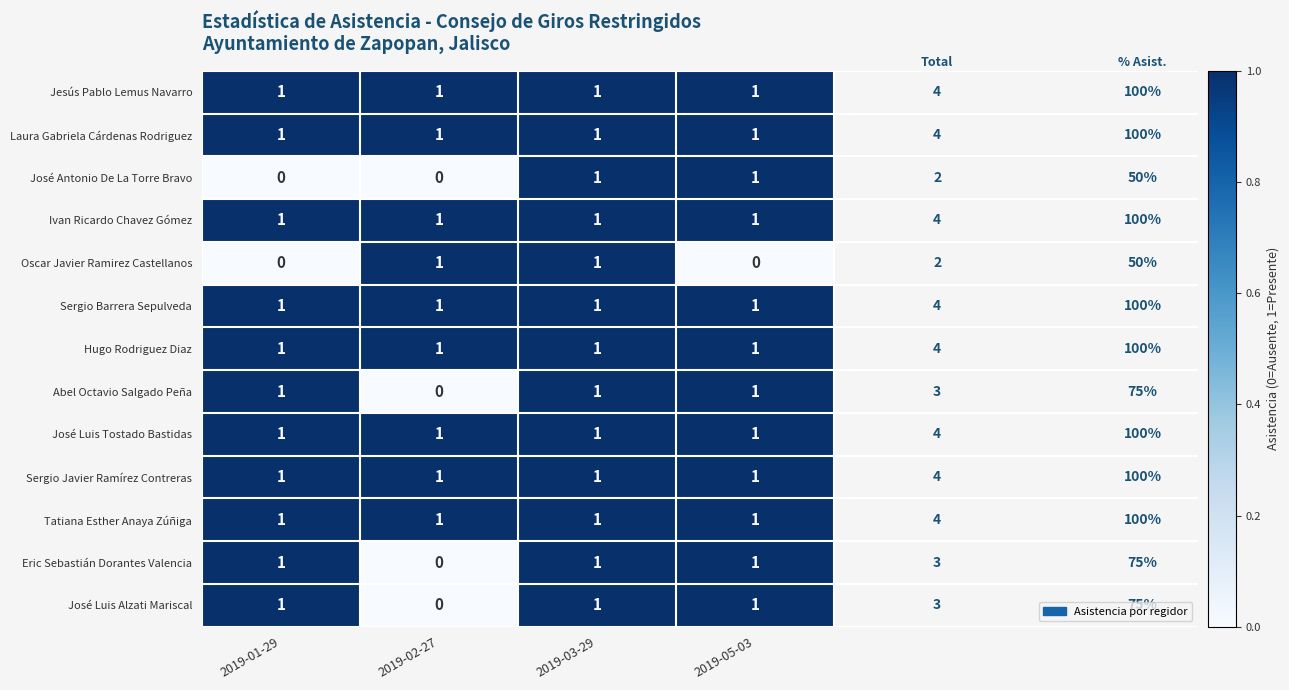

Is it true that Hugo Rodriguez Diaz equals 1 at 2019-03-29?

True